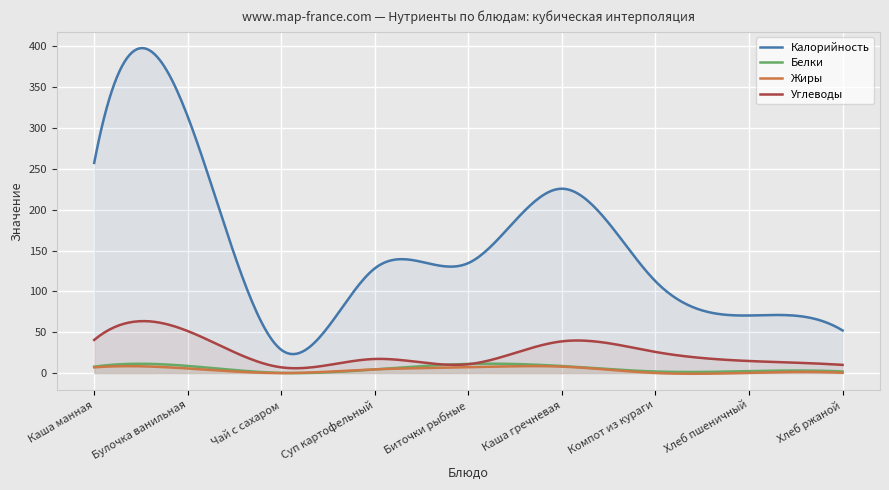

What is the value of the Жиры point at the 5th from the left?

7.0